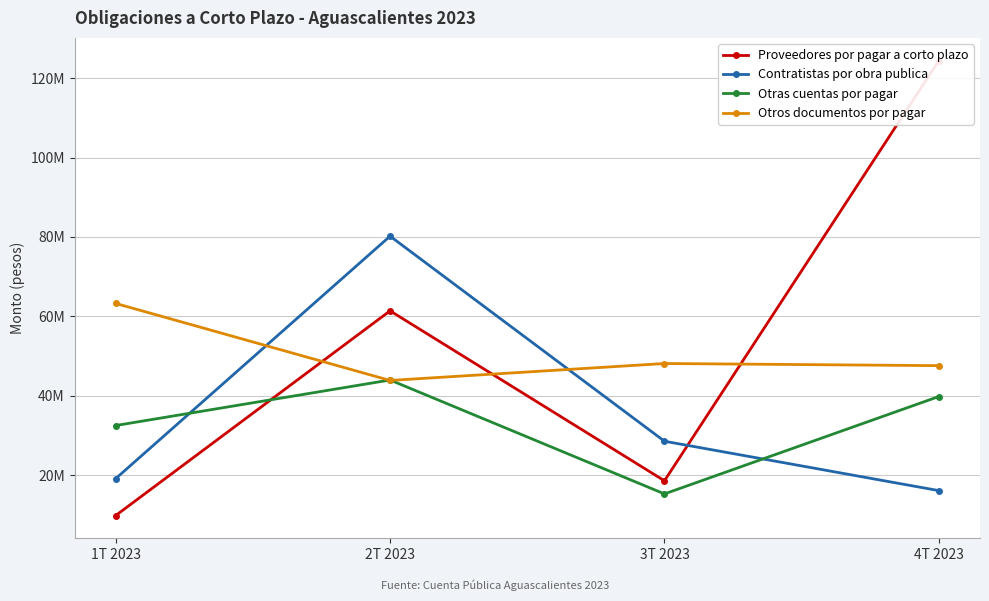

True or false: Contratistas por obra publica has a value of 21191691.8 at 4T 2023.

False